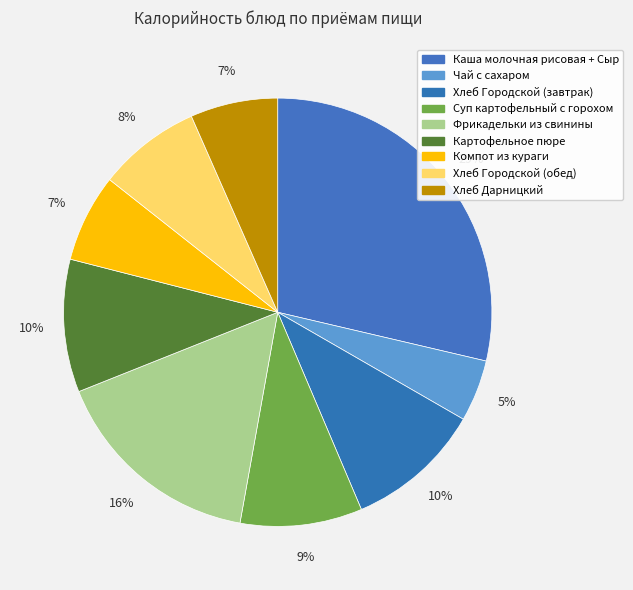

How many slices are in this pie chart?

9